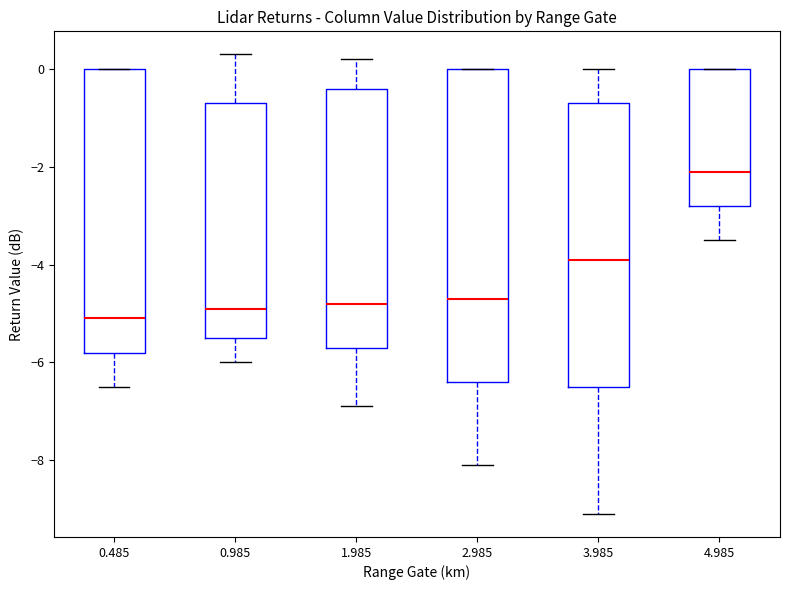

Reading left to right, transcribe this box plot: for each box, give where its median line is, the range the box spans, and where its two whiskers end, as read against the y-axis. The values are not printed on the chart, so give them approximately, as read against the axis.

0.485: median -5.0, box -5.8 to 0.0, whiskers -6.4 to 0.0
0.985: median -4.8, box -5.4 to -0.6, whiskers -6.0 to 0.4
1.985: median -4.8, box -5.6 to -0.4, whiskers -6.8 to 0.2
2.985: median -4.6, box -6.4 to 0.0, whiskers -8.0 to 0.0
3.985: median -3.8, box -6.4 to -0.6, whiskers -9.0 to 0.0
4.985: median -2.0, box -2.8 to 0.0, whiskers -3.4 to 0.0